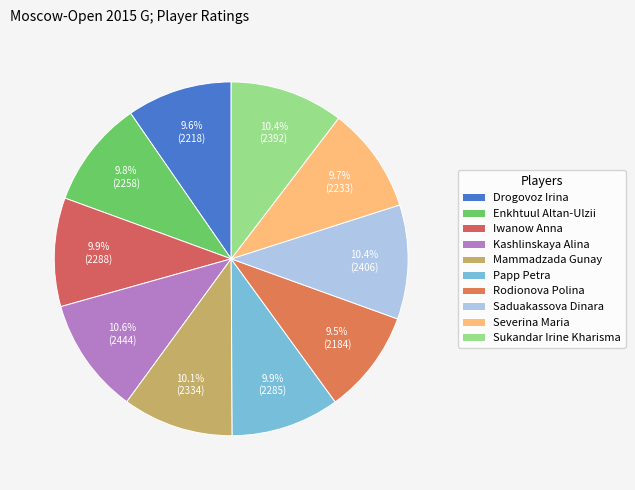

How many segments does this pie chart have?

10